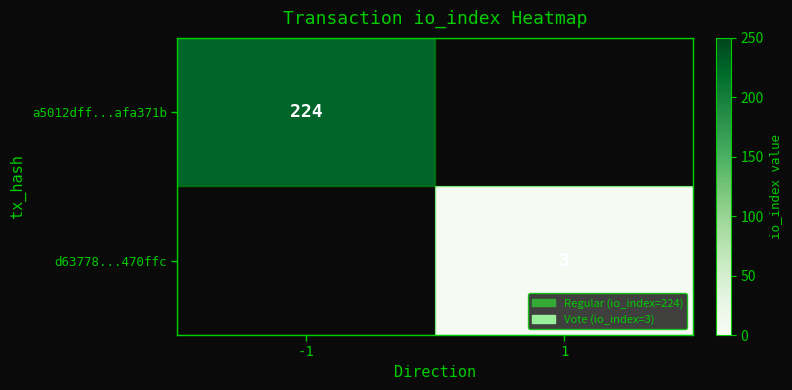

Count the number of data series in this chart.

2